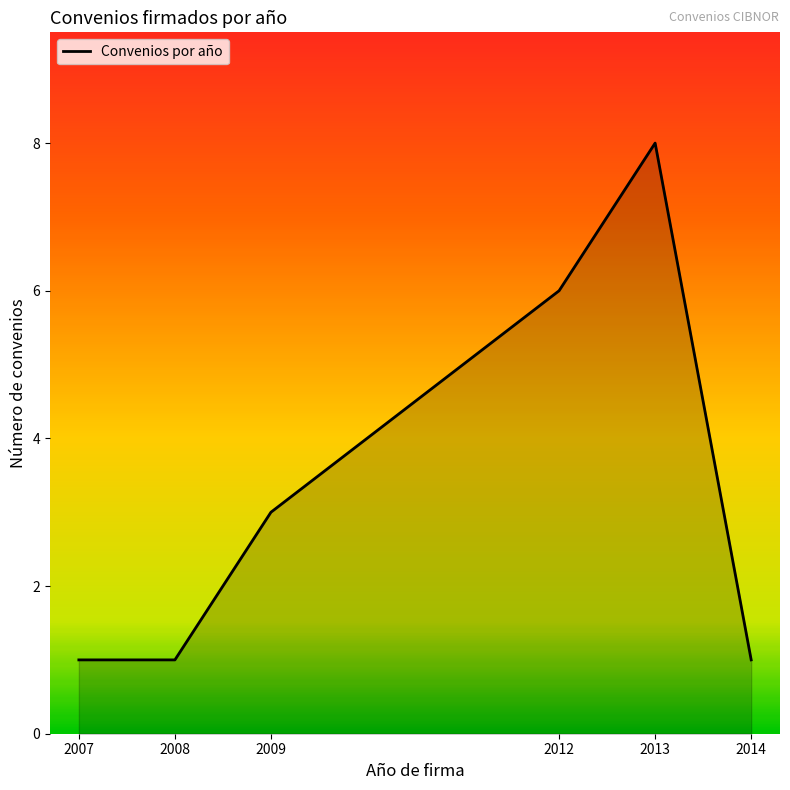

At which category does the data reach its first local peak?

2013